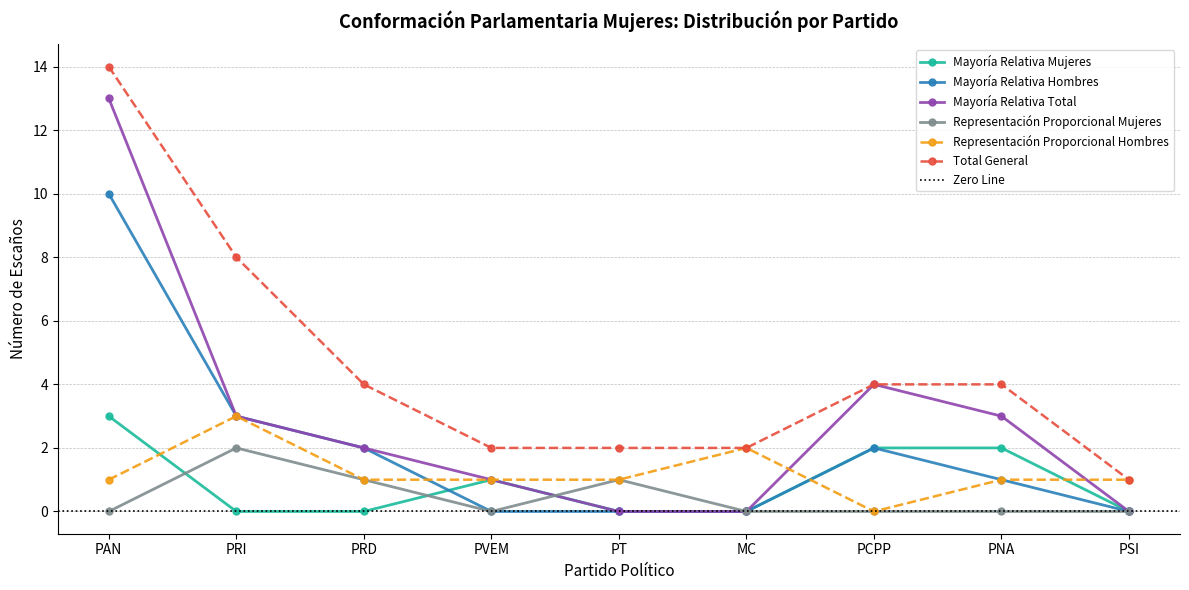

Where does the Mayoría Relativa Hombres series first go above 1?

PAN